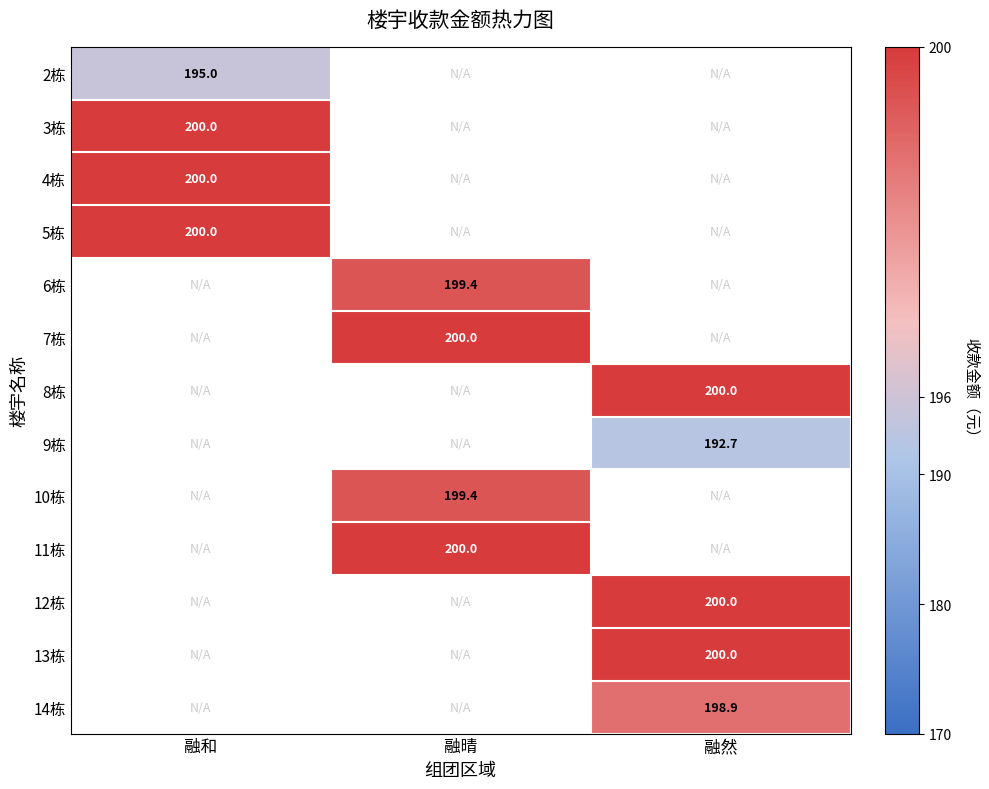

At which category does the chart reach its minimum across all series?

融然